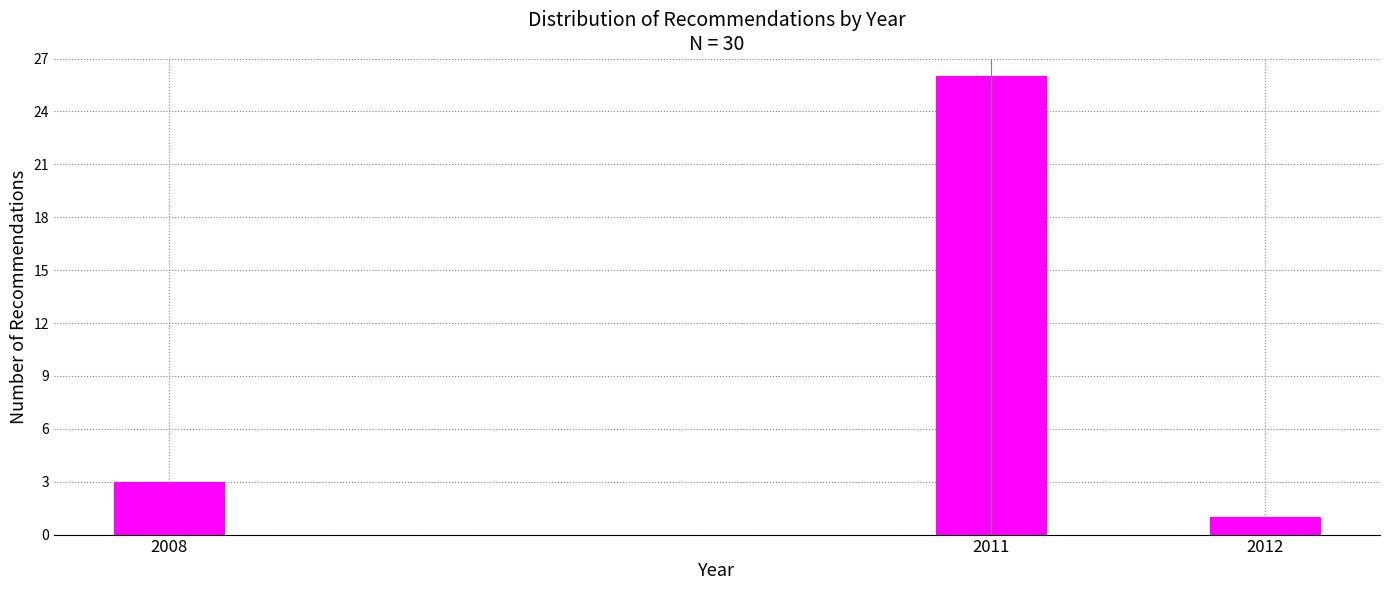

Reading left to right, list all the values displayed in this chart.

2008=3	2011=26	2012=1